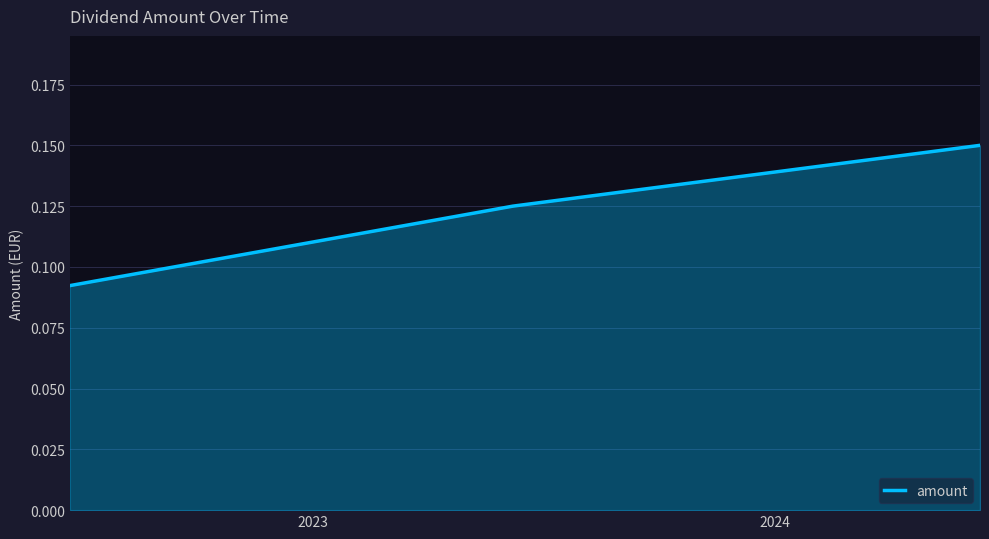

Count the values in the range 0 to 1.

3